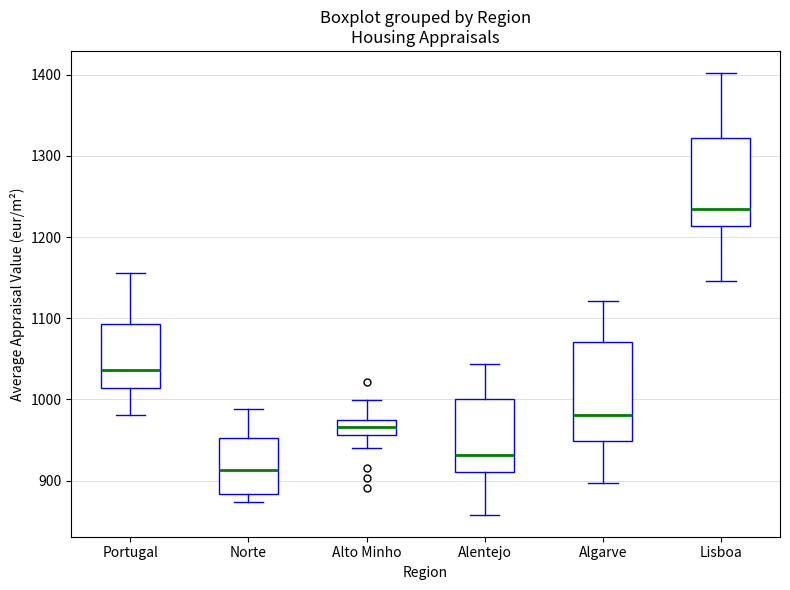

Reading left to right, transcribe this box plot: for each box, give where its median line is, the range the box spans, and where its two whiskers end, as read against the y-axis. The values are not printed on the chart, so give them approximately, as read against the axis.

Portugal: median 1040, box 1010 to 1090, whiskers 980 to 1160
Norte: median 910, box 880 to 950, whiskers 870 to 990
Alto Minho: median 970, box 960 to 980, whiskers 940 to 1000
Alentejo: median 930, box 910 to 1000, whiskers 860 to 1040
Algarve: median 980, box 950 to 1070, whiskers 900 to 1120
Lisboa: median 1230, box 1210 to 1320, whiskers 1150 to 1400